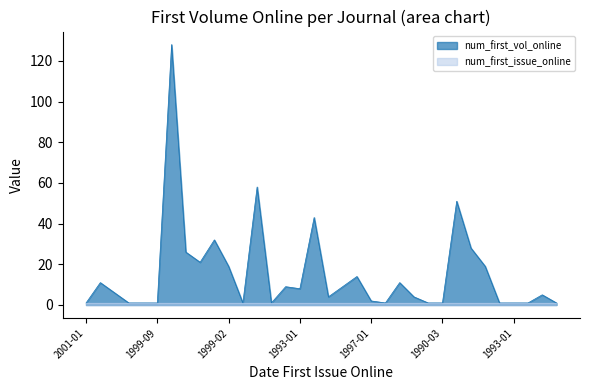

True or false: the data has more than 0 interior local peaks.

True